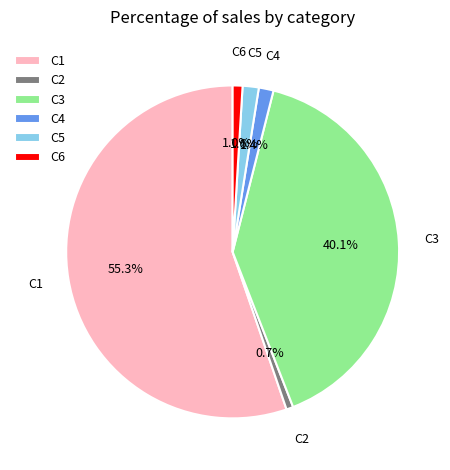

Approximately how many times larger is the value at C6 compared to C5?

0.6